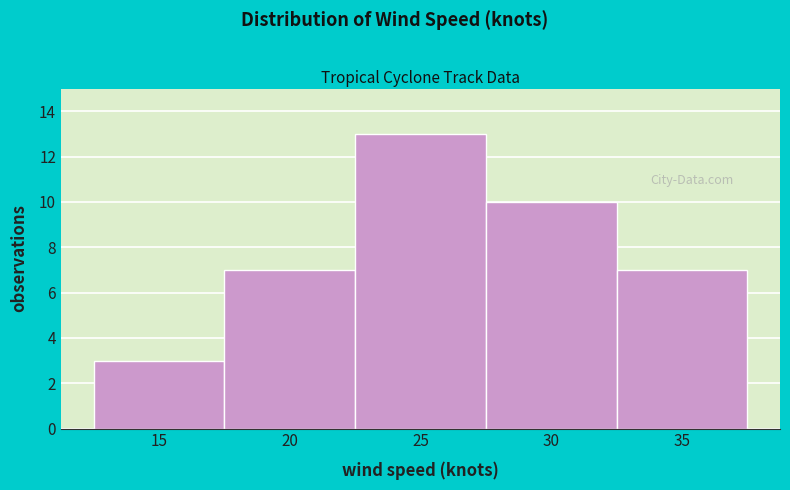

How tall is the bar that spans 27.5 to 32.5 on the x-axis? The values are not printed on the chart, so give them approximately, as read against the axis.

10